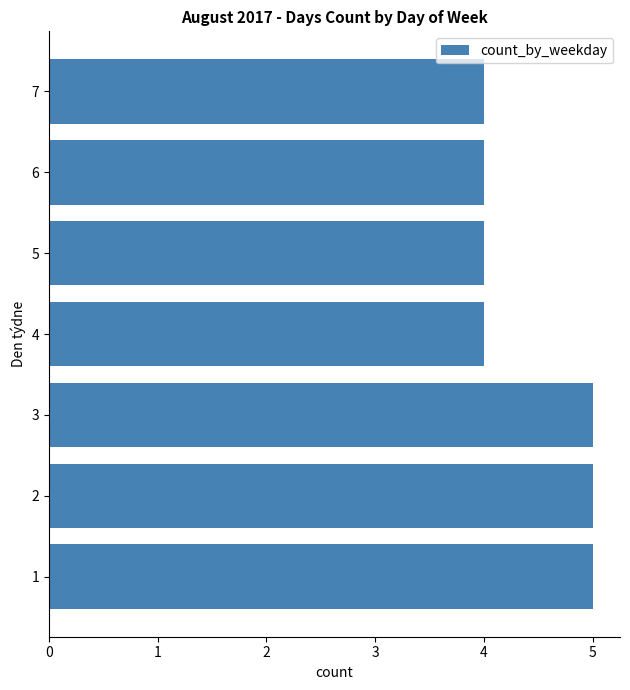

Reading top to bottom, transcribe all the data shown in this chart.

4	4	4	4	5	5	5